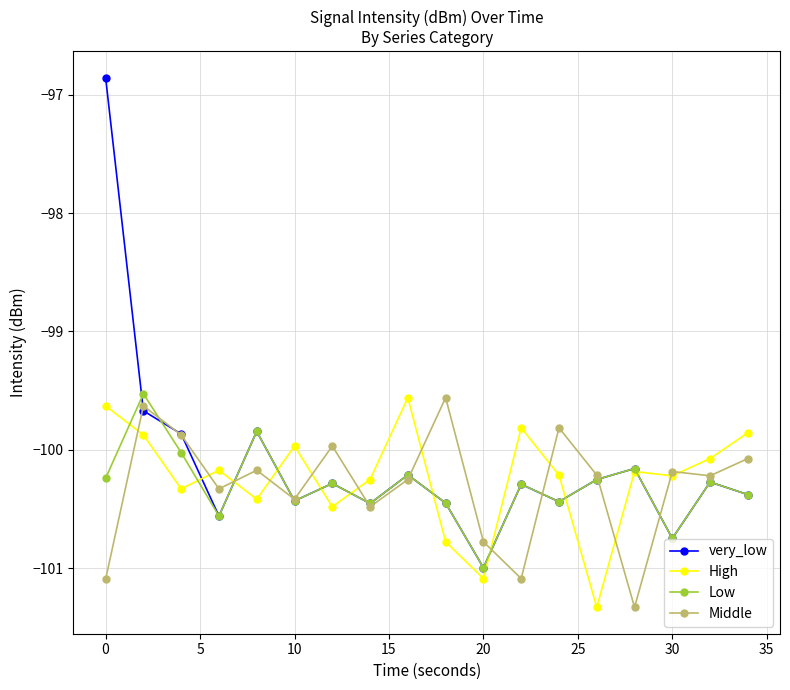

At how many categories does at least one series exceed -99?

1